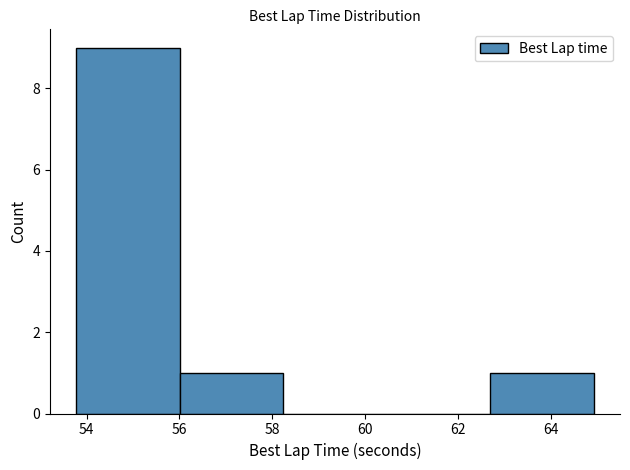

Reading left to right, list every bar in this chart as the range it spans on the x-axis followed by its height. Neither the bar edges nor the heights are printed on the chart, so give them approximately, as read against the axes.

53.8 to 56.0: 9
56.0 to 58.2: 1
58.2 to 60.4: 0
60.4 to 62.6: 0
62.6 to 65.0: 1